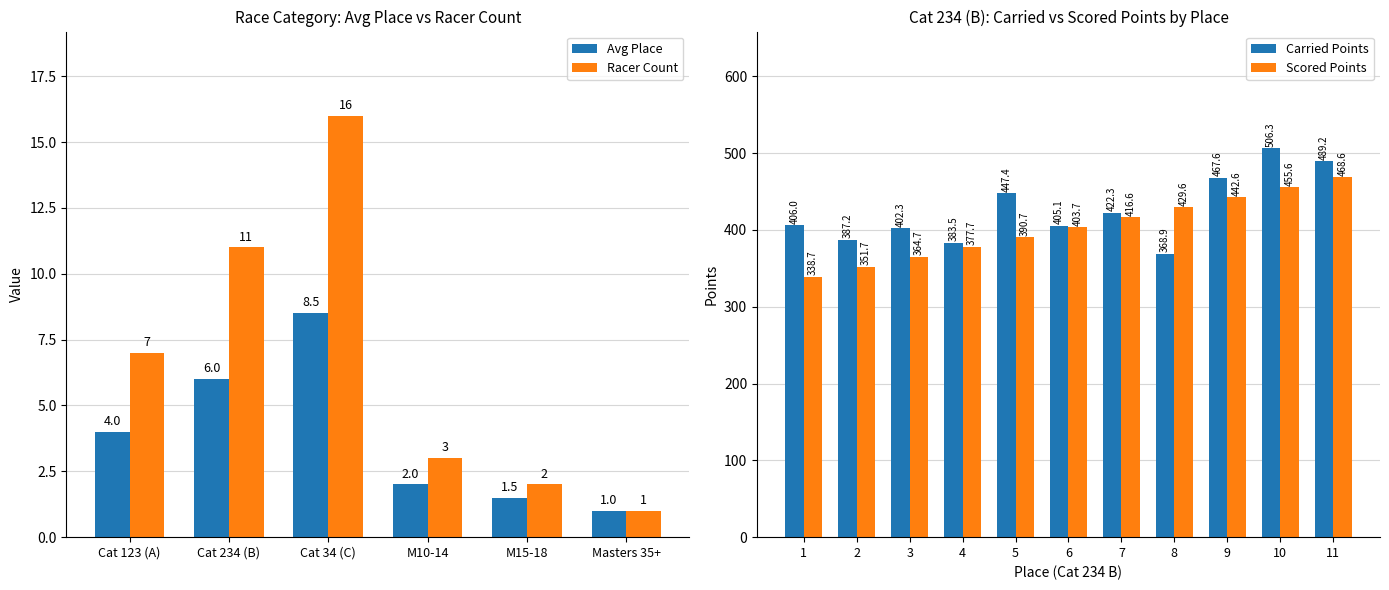

Rank the series by their average value, from lowest to highest.

Avg Place, Racer Count